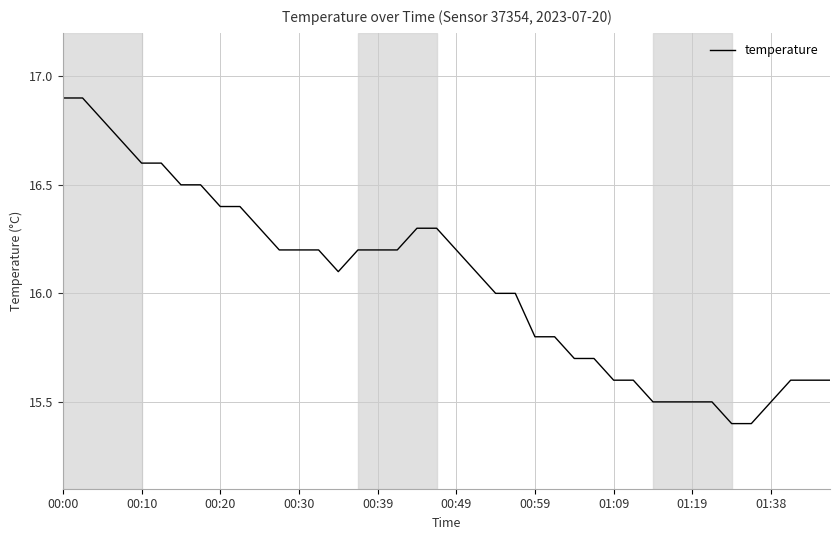

What is the difference between the maximum and minimum values?

1.5